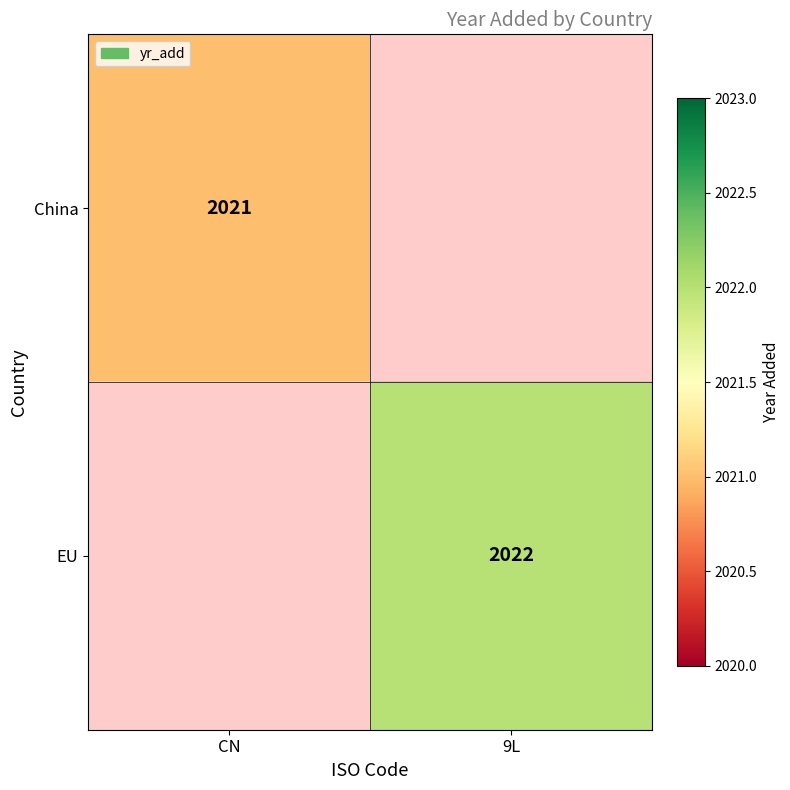

The China series shows 2021 at CN. True or false?

True